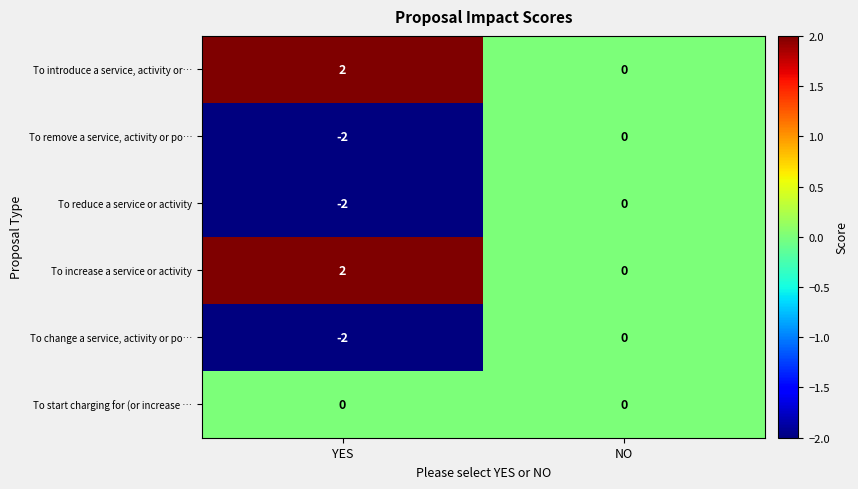

At which category is the sum across all series the highest?

NO